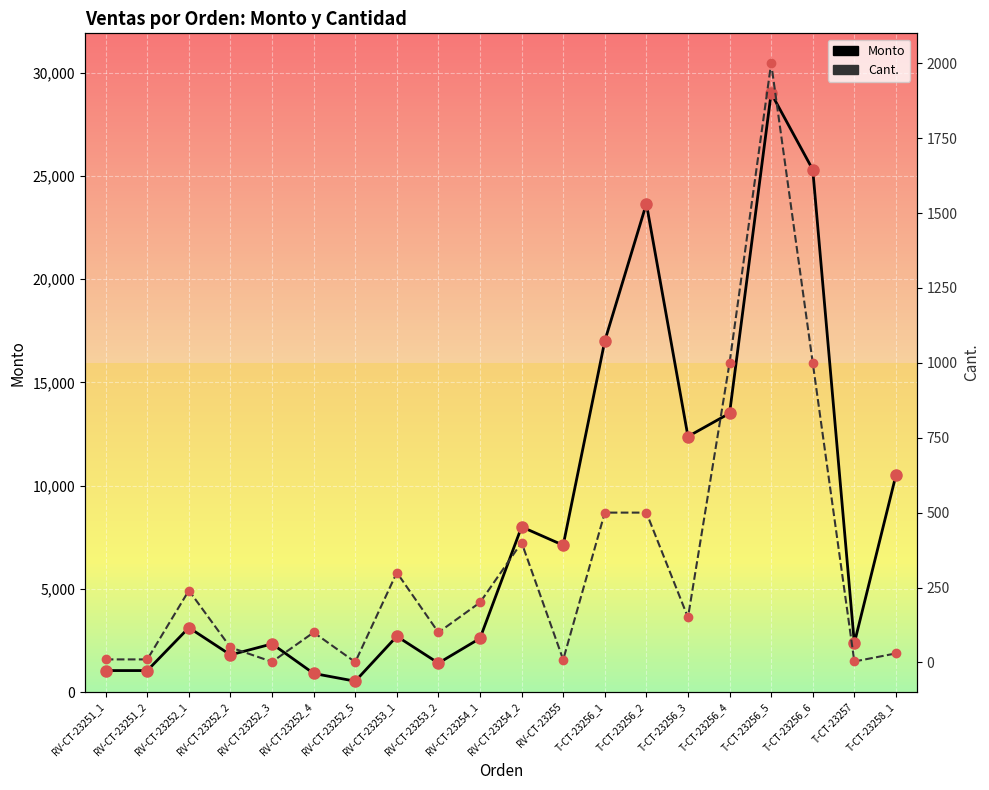

What is the label of the 2nd point from the right?

T-CT-23257